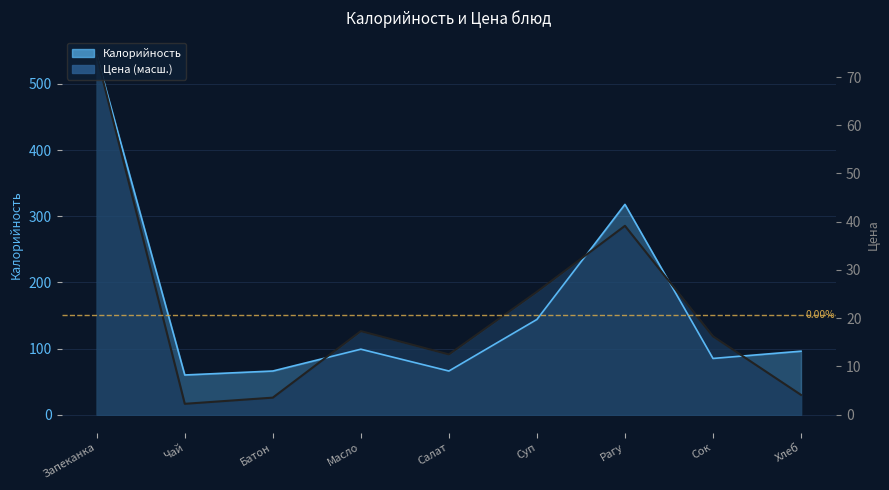

What is the spread (max minus min) of values at Батон?

40.3